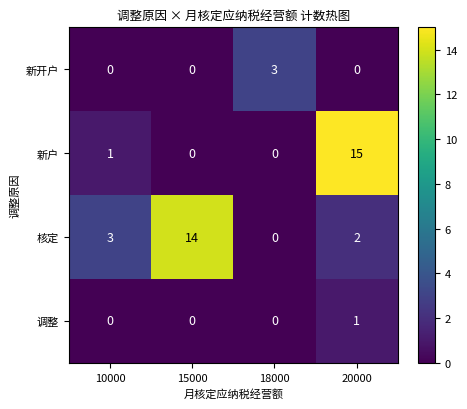

What is the sum of all 新户 values?

16